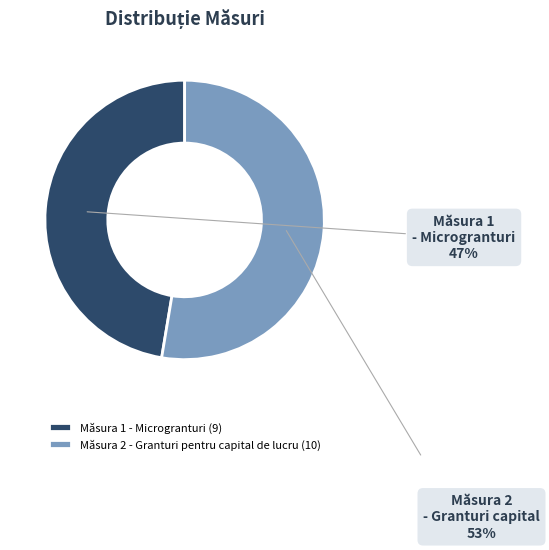

Which slice is the smallest?

Măsura 1 - Microgranturi